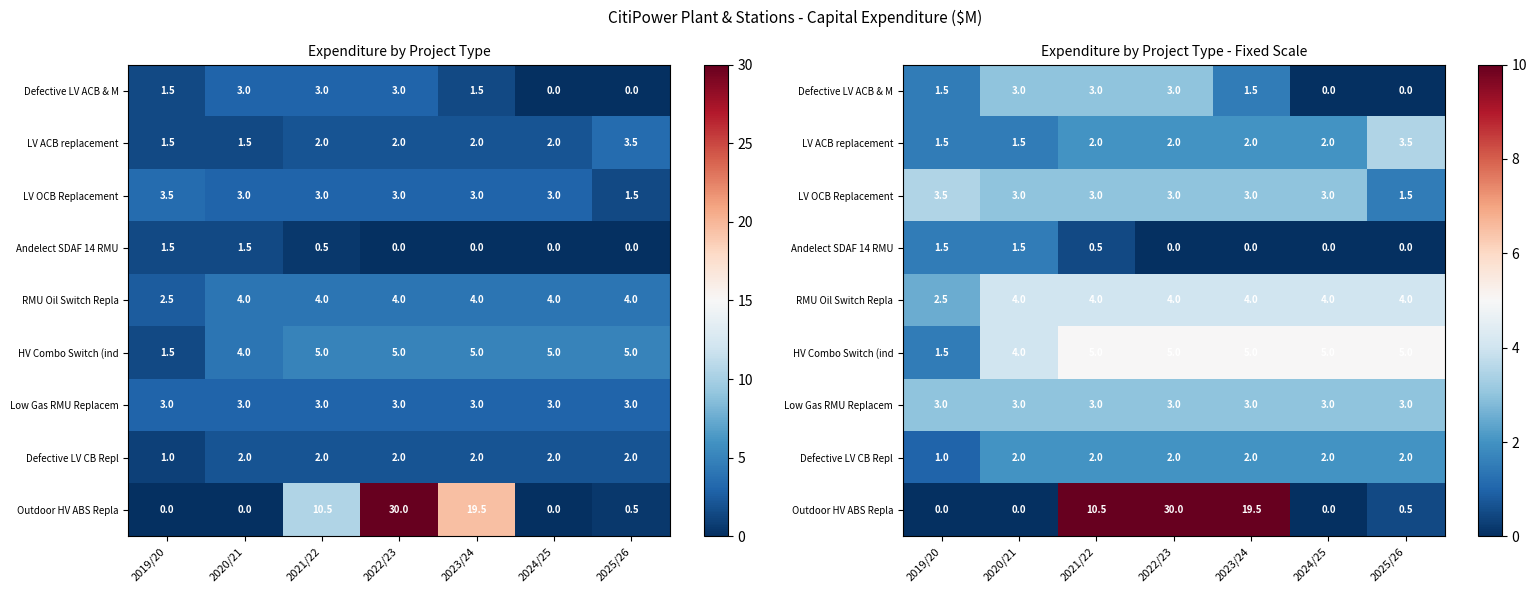

At which category does the chart reach its minimum across all series?

2024/25